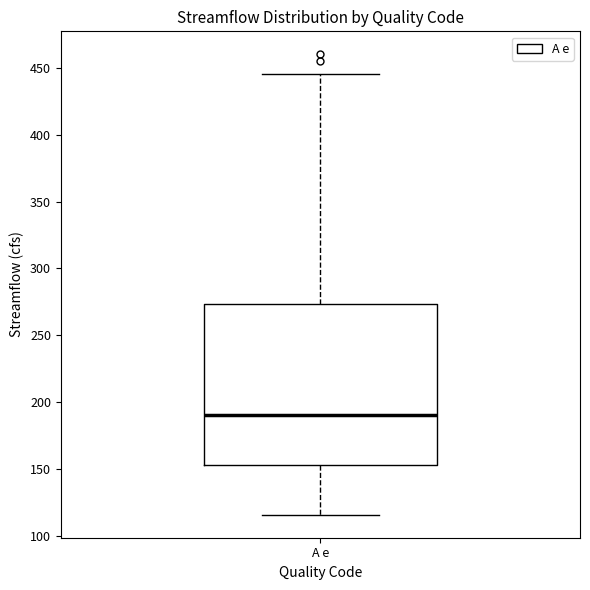

Transcribe this box plot: give where the median line is, the range the box spans, and where the two whiskers end, as read against the y-axis. The values are not printed on the chart, so give them approximately, as read against the axis.

median 190, box 155 to 275, whiskers 115 to 445